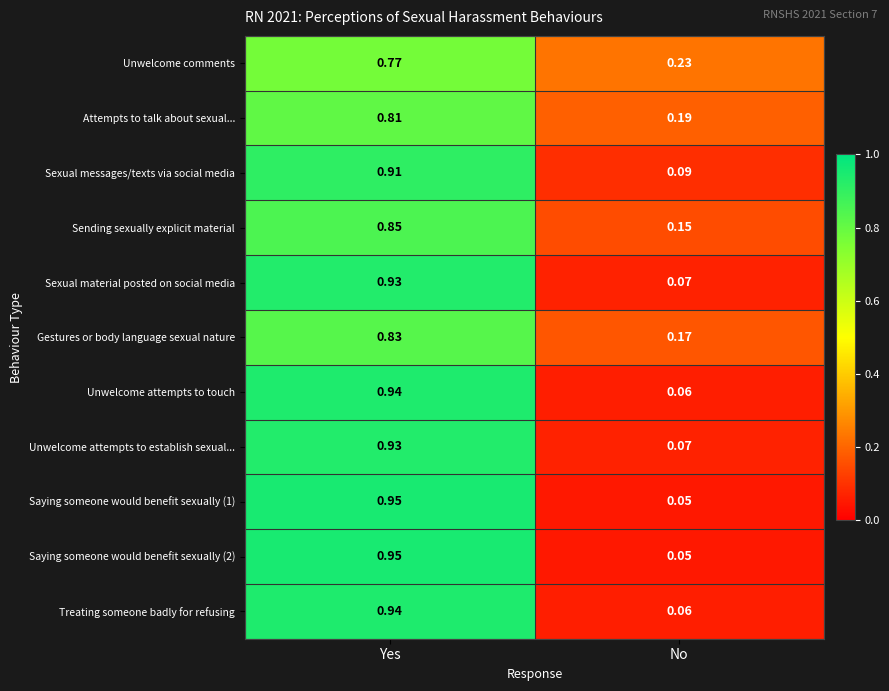

At which label does Unwelcome attempts to touch reach its minimum?

No